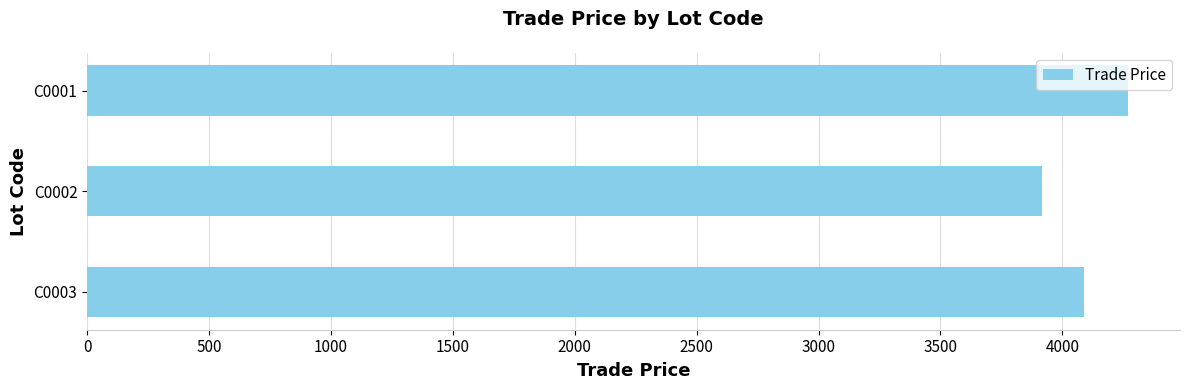

Reading top to bottom, extract all data points from this chart.

4269	3916	4089